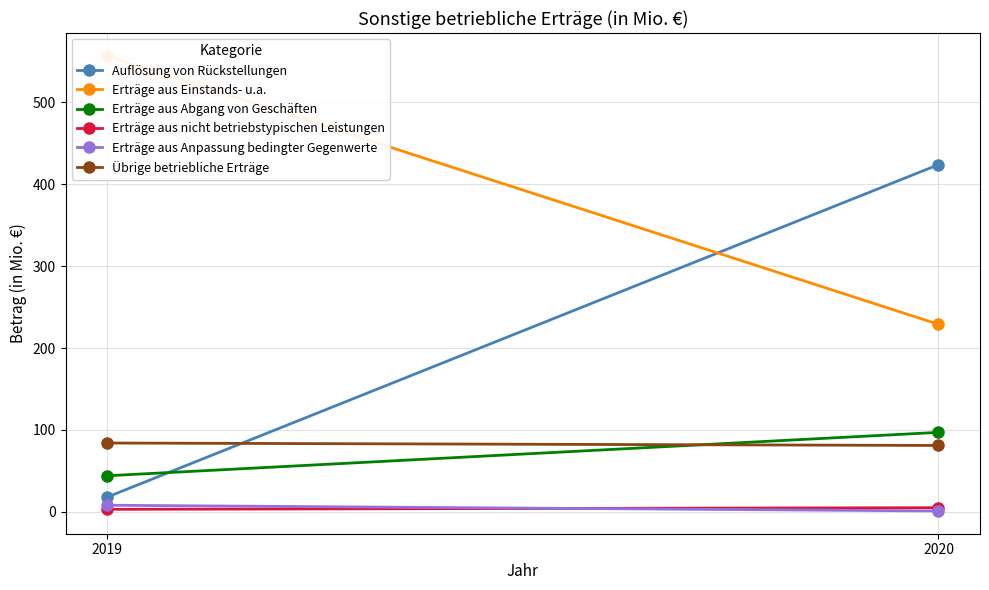

Which series has the largest total across all categories?

Erträge aus Einstands- u.a.